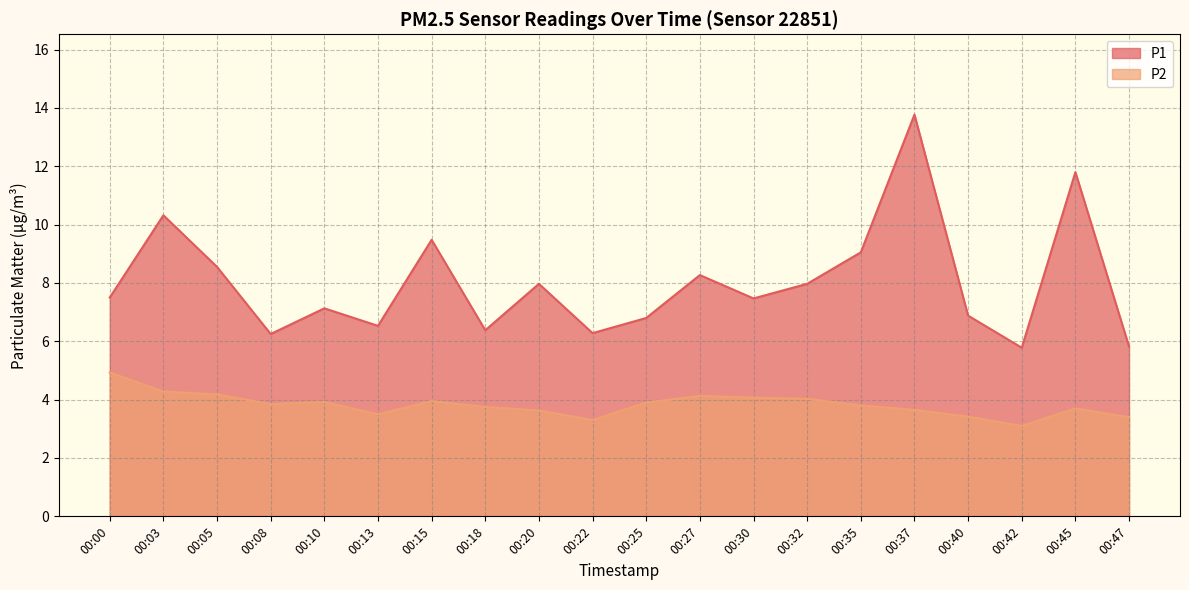

Which series has the widest spread of values?

P1